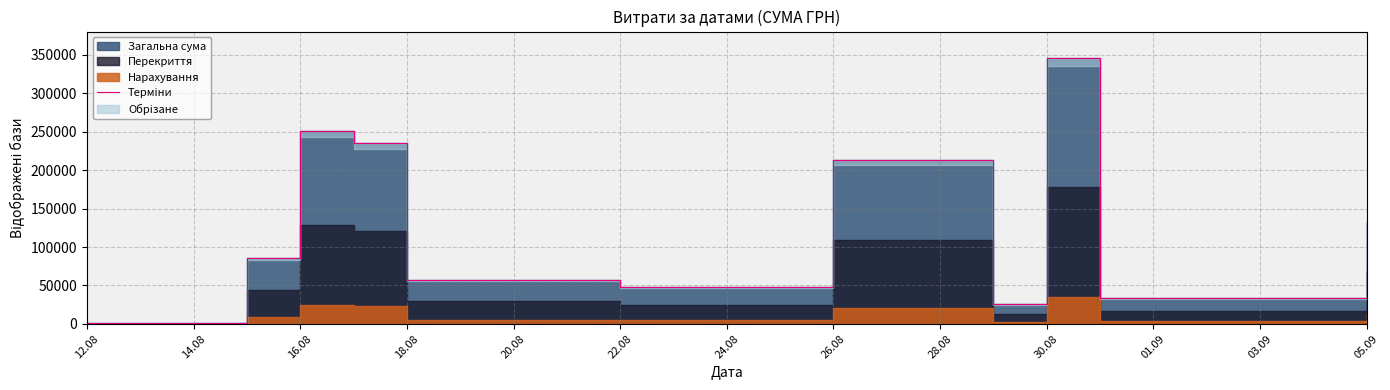

What is the label of the 3rd point from the left?

16.08